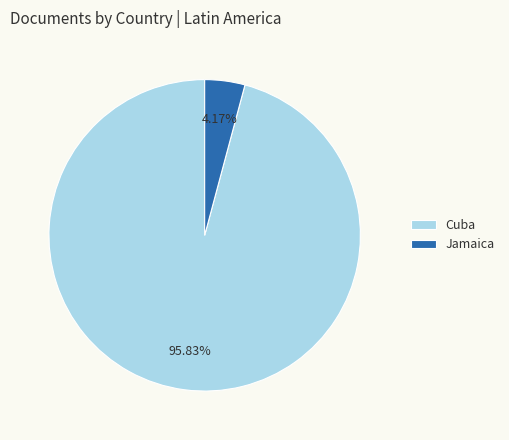

What percentage is the Jamaica slice, to the nearest percent?

4%